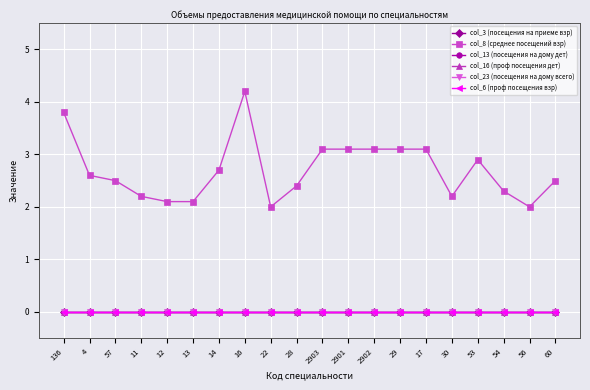

Reading right to left, transcribe all the data shown in this chart.

col_3 (посещения на приеме взр): 0.0	0.0	0.0	0.0	0.0	0.0	0.0	0.0	0.0	0.0	0.0	0.0	0.0	0.0	0.0	0.0	0.0	0.0	0.0	0.0
col_8 (среднее посещений взр): 2.5	2.0	2.3	2.9	2.2	3.1	3.1	3.1	3.1	3.1	2.4	2.0	4.2	2.7	2.1	2.1	2.2	2.5	2.6	3.8
col_13 (посещения на дому дет): 0.0	0.0	0.0	0.0	0.0	0.0	0.0	0.0	0.0	0.0	0.0	0.0	0.0	0.0	0.0	0.0	0.0	0.0	0.0	0.0
col_16 (проф посещения дет): 0.0	0.0	0.0	0.0	0.0	0.0	0.0	0.0	0.0	0.0	0.0	0.0	0.0	0.0	0.0	0.0	0.0	0.0	0.0	0.0
col_23 (посещения на дому всего): 0.0	0.0	0.0	0.0	0.0	0.0	0.0	0.0	0.0	0.0	0.0	0.0	0.0	0.0	0.0	0.0	0.0	0.0	0.0	0.0
col_6 (проф посещения взр): 0.0	0.0	0.0	0.0	0.0	0.0	0.0	0.0	0.0	0.0	0.0	0.0	0.0	0.0	0.0	0.0	0.0	0.0	0.0	0.0